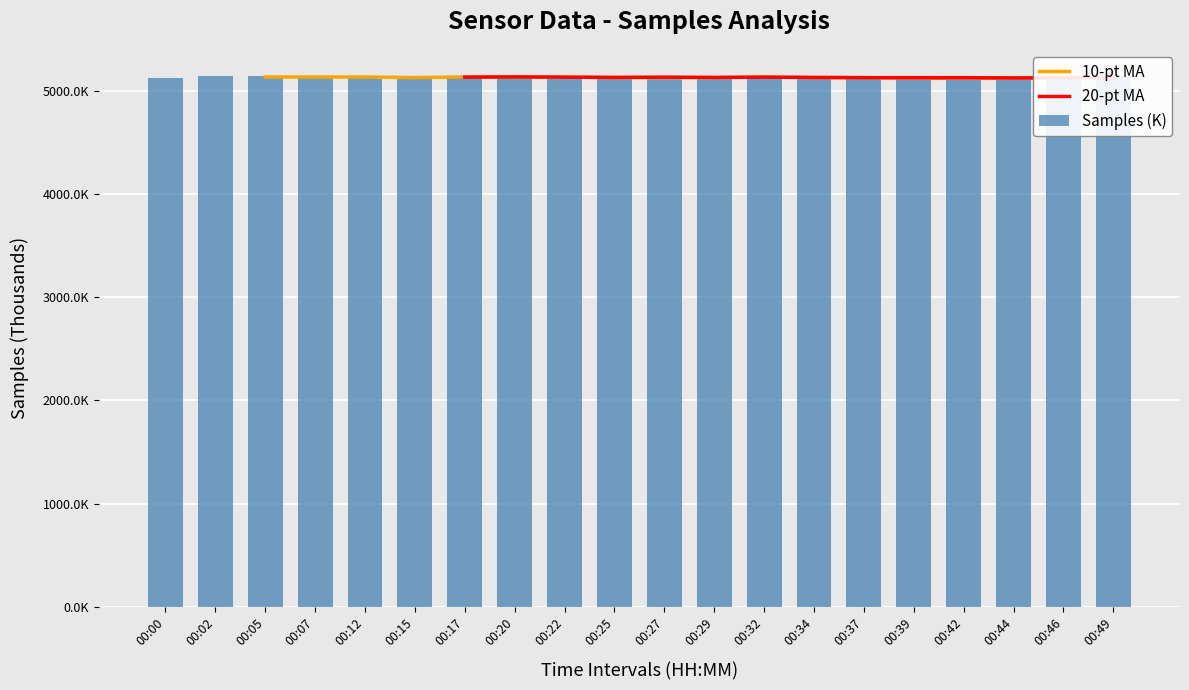

Which has a higher value, 00:07 or 00:37?

00:07